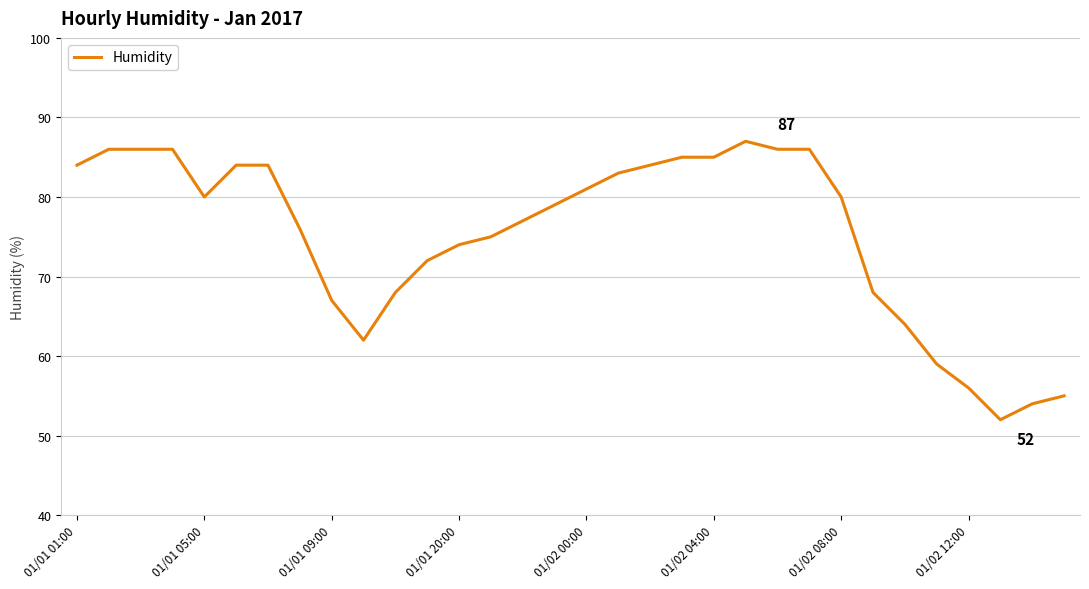

What is the difference between the maximum and minimum values?

35